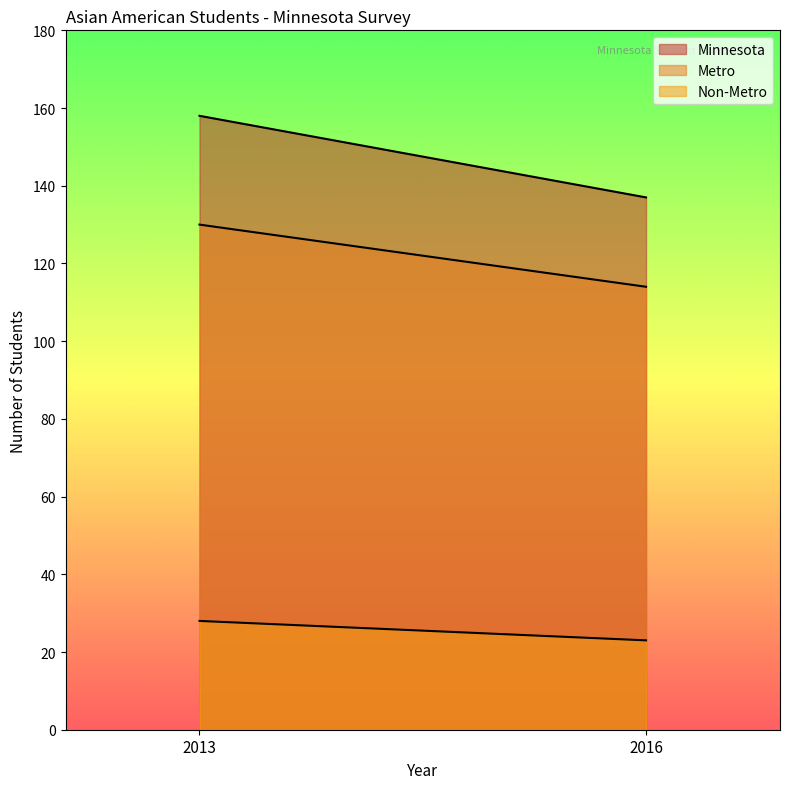

What is the sum of all Metro values?

244